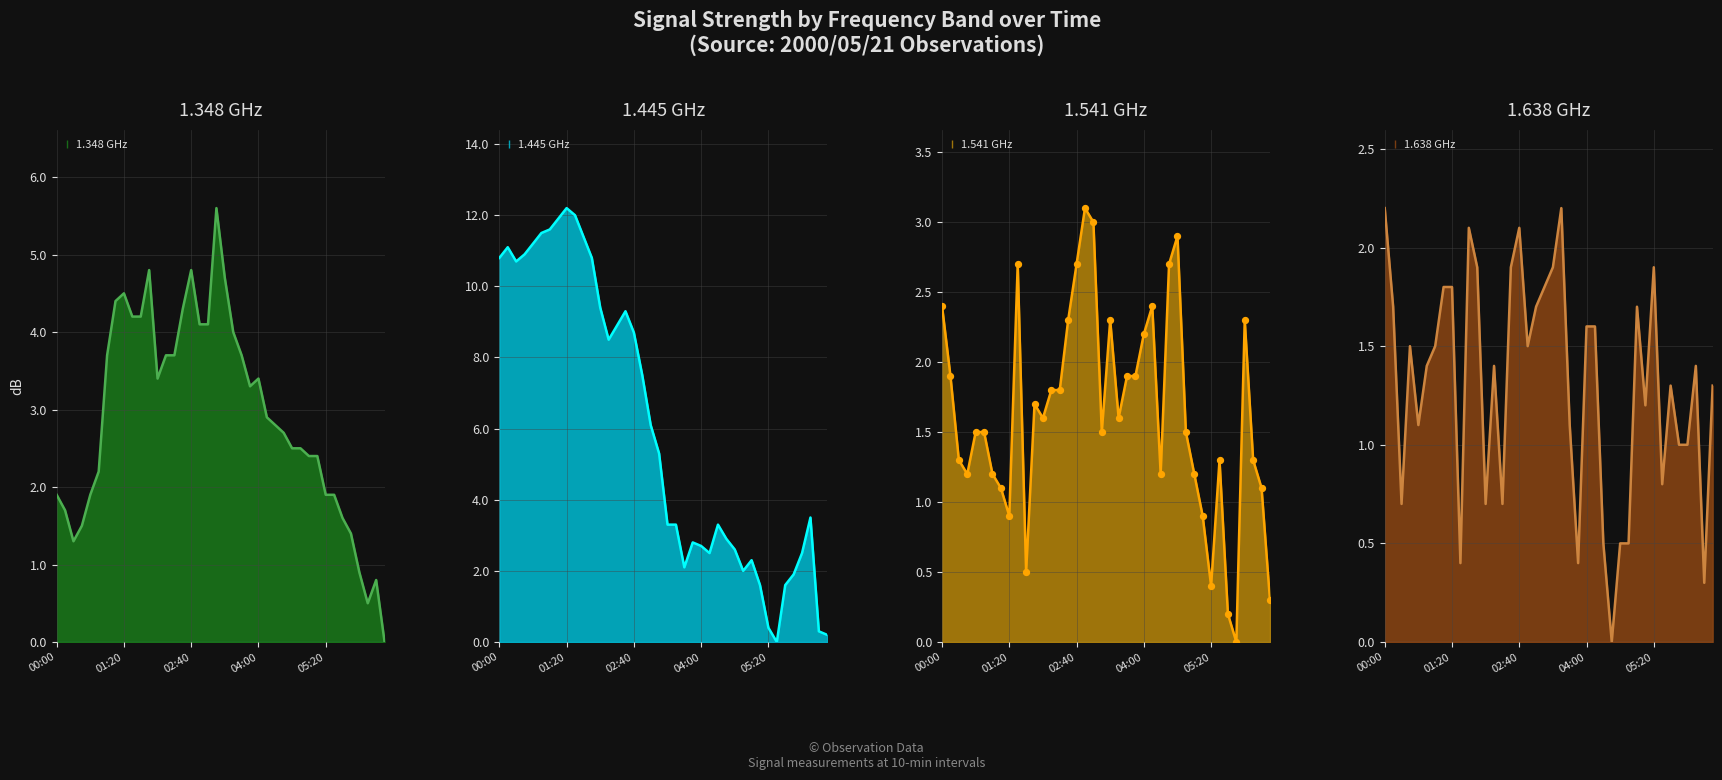

Which series reaches the minimum Y coordinate?

1.348 GHz